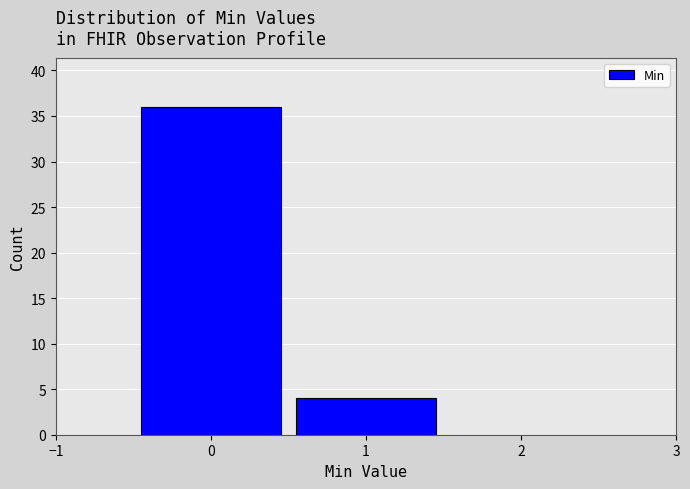

Reading left to right, list every bar in this chart as the range it spans on the x-axis followed by its height. The values are not printed on the chart, so give them approximately, as read against the axis.

-0.5 to 0.5: 36
0.5 to 1.5: 4